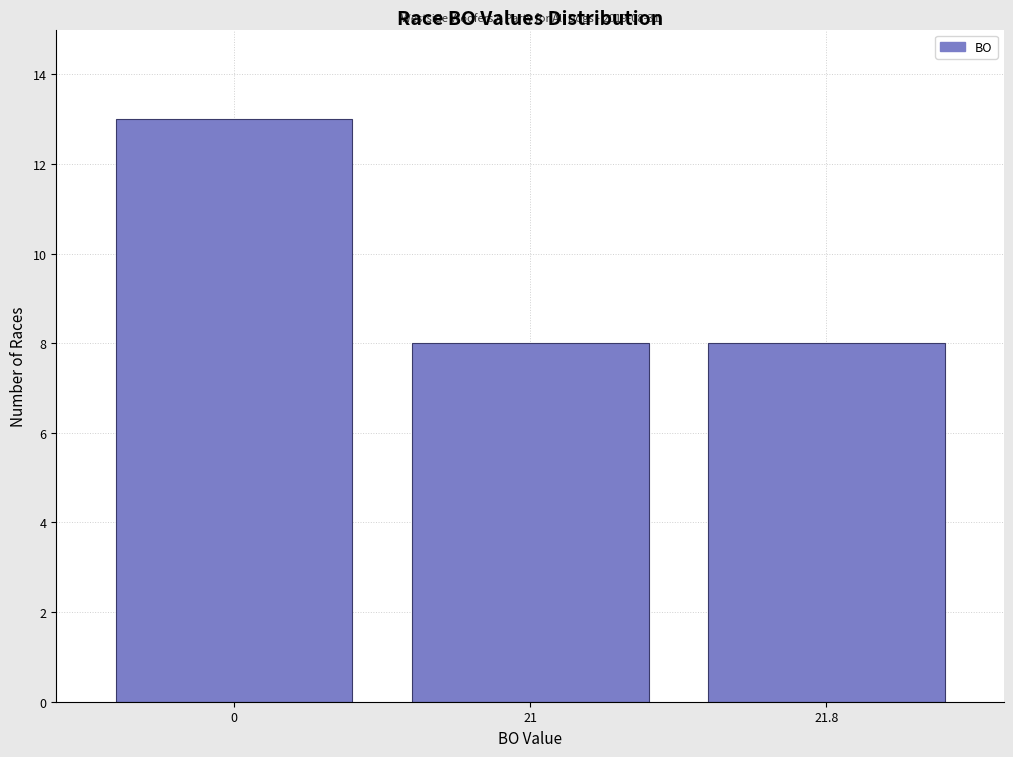

Reading left to right, extract all data points from this chart.

0=13	21=8	21.8=8